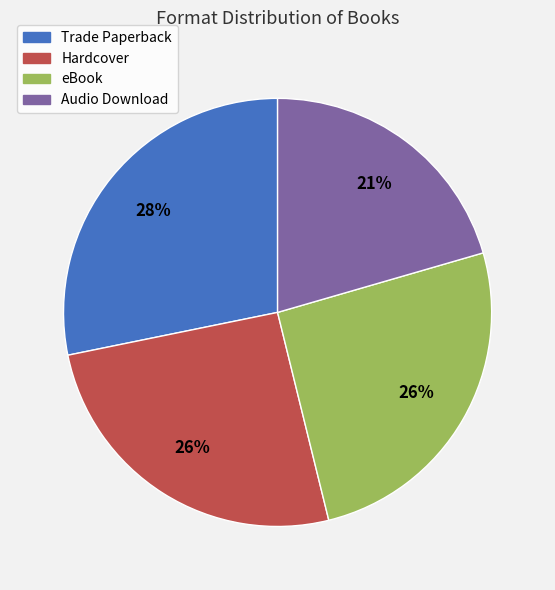

How many segments does this pie chart have?

4